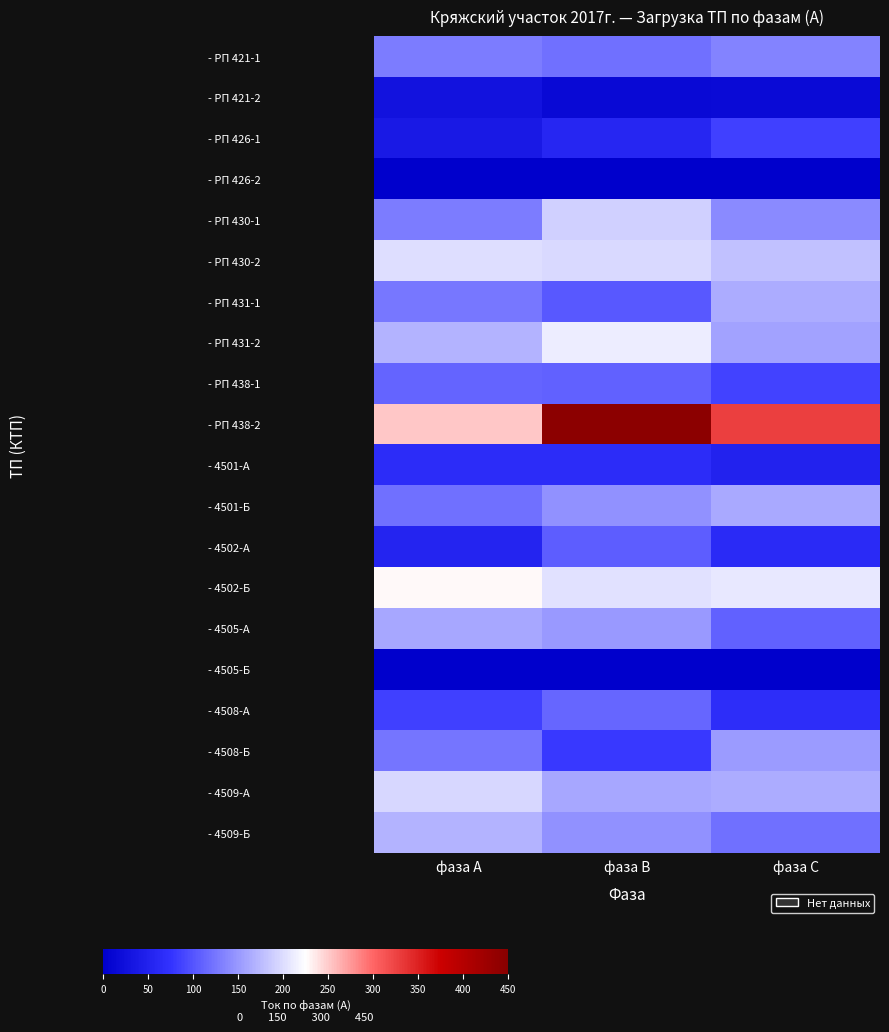

Between фаза А and фаза С, which is larger?

фаза С